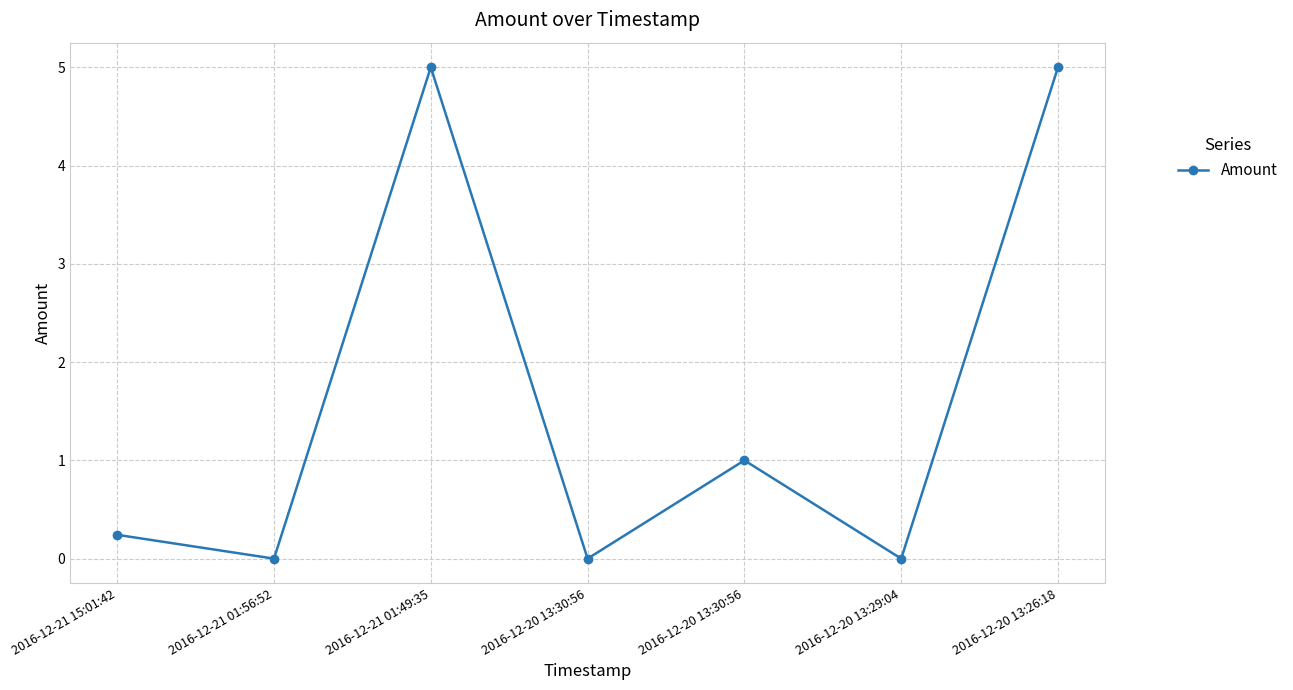

Is this an area chart (filled region under the line)?

No